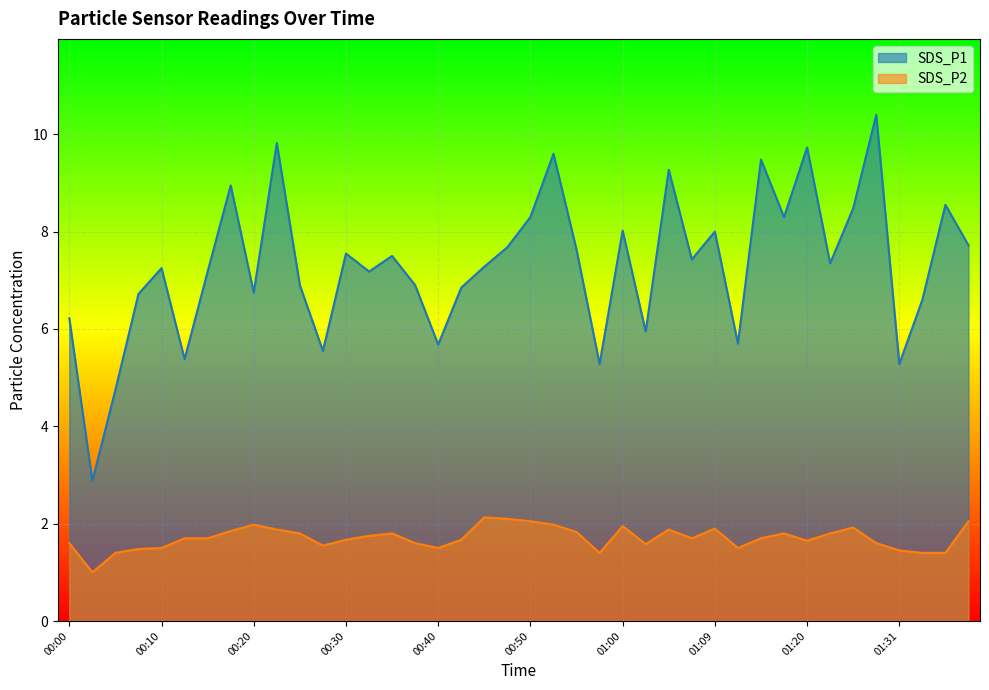

Reading left to right, what are all the values shown in this chart?

SDS_P1: 00:00=6.2	00:03=2.9	00:05=4.8	00:08=6.7	00:10=7.2	00:13=5.4	00:15=7.2	00:18=8.9	00:20=6.8	00:23=9.8	00:25=6.9	00:27=5.5	00:30=7.5	00:32=7.2	00:35=7.5	00:37=6.9	00:40=5.7	00:42=6.8	00:45=7.3	00:47=7.7	00:50=8.3	00:52=9.6	00:55=7.6	00:57=5.3	01:00=8.0	01:02=6.0	01:05=9.3	01:07=7.4	01:09=8.0	01:12=5.7	01:15=9.5	01:17=8.3	01:20=9.7	01:23=7.3	01:26=8.5	01:28=10.4	01:31=5.3	01:33=6.6	01:36=8.6	01:38=7.7
SDS_P2: 00:00=1.6	00:03=1.0	00:05=1.4	00:08=1.5	00:10=1.5	00:13=1.7	00:15=1.7	00:18=1.9	00:20=2.0	00:23=1.9	00:25=1.8	00:27=1.6	00:30=1.7	00:32=1.8	00:35=1.8	00:37=1.6	00:40=1.5	00:42=1.7	00:45=2.1	00:47=2.1	00:50=2.0	00:52=2.0	00:55=1.8	00:57=1.4	01:00=1.9	01:02=1.6	01:05=1.9	01:07=1.7	01:09=1.9	01:12=1.5	01:15=1.7	01:17=1.8	01:20=1.6	01:23=1.8	01:26=1.9	01:28=1.6	01:31=1.4	01:33=1.4	01:36=1.4	01:38=2.0